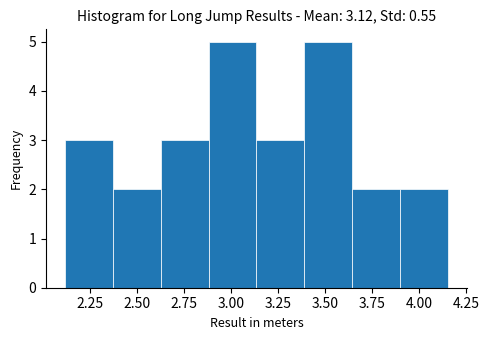

What is the height of the bar covering 2.10 to 2.35 on the x-axis? Neither the bar edges nor the heights are printed on the chart, so give them approximately, as read against the axes.

3